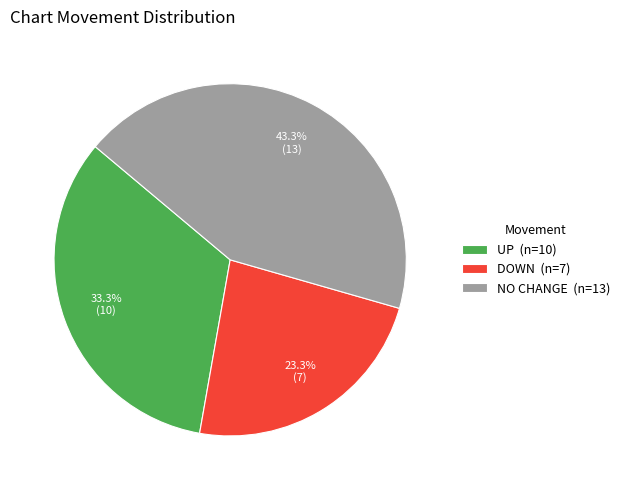

Is there a majority slice in this chart?

No